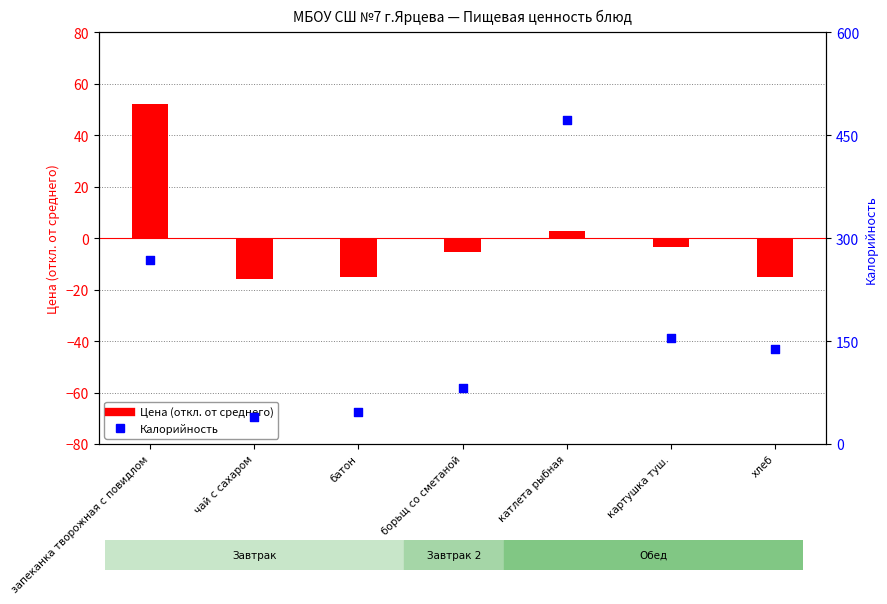

At how many categories does at least one series exceed 185?

2